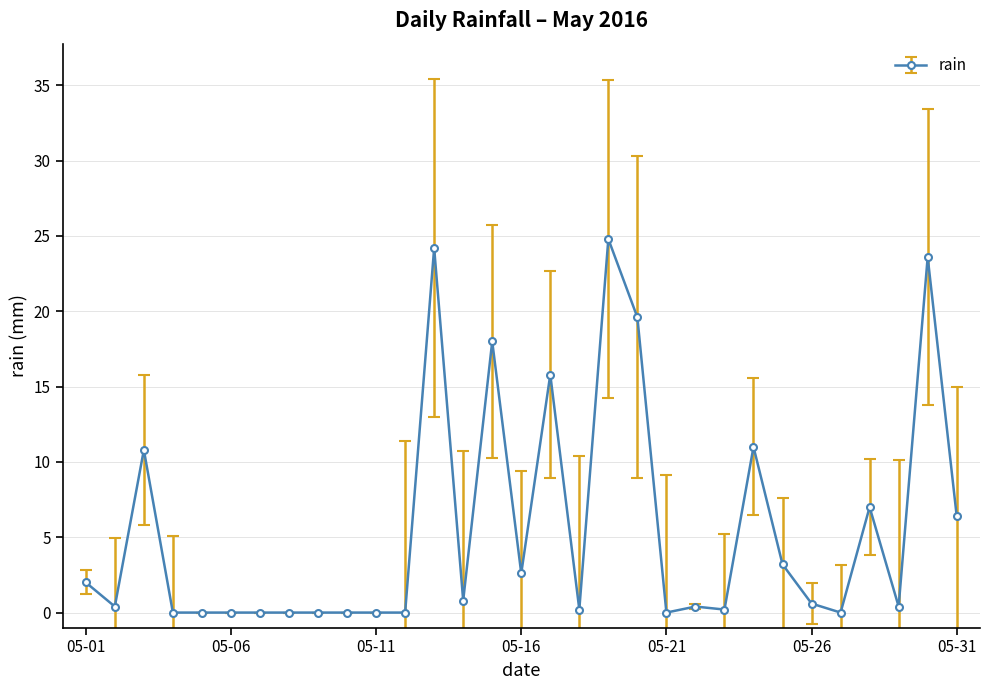

True or false: there are more than 2 points higher than both neighbors.

True